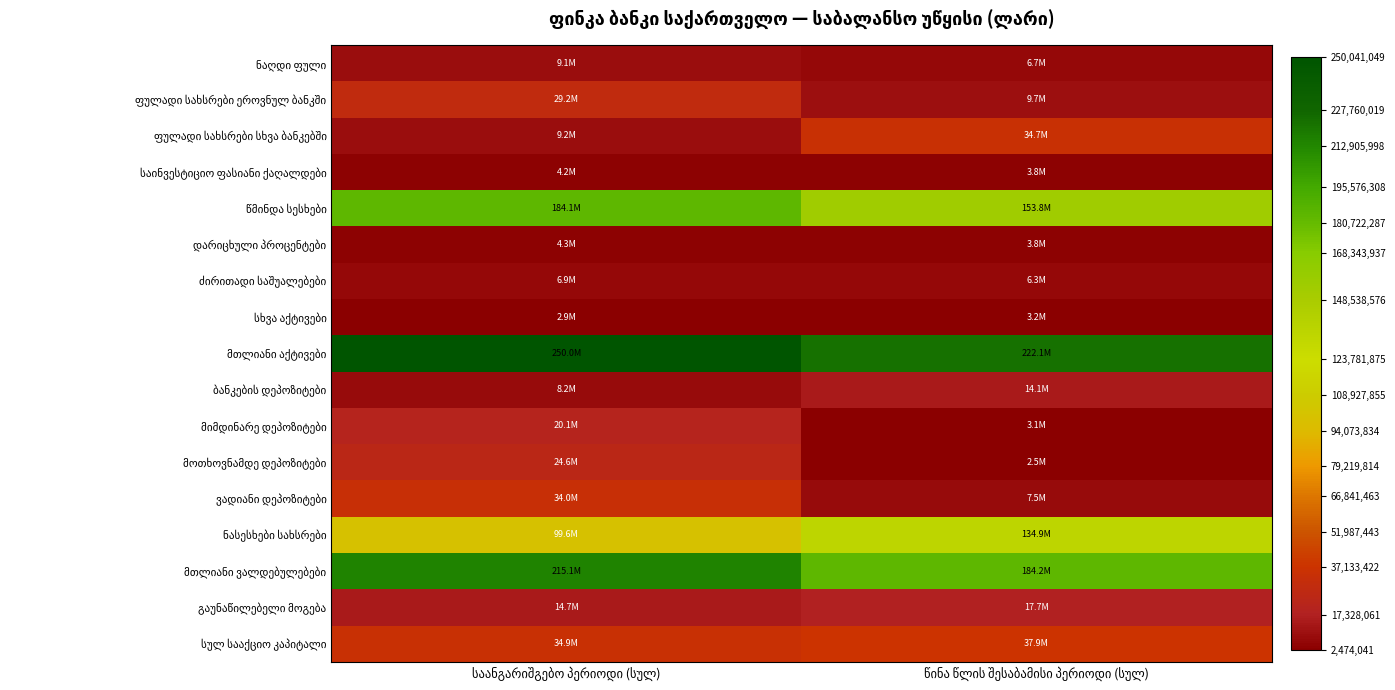

At წინა წლის შესაბამისი პერიოდი (სულ), list the series in order from smallest to largest.

მოთხოვნამდე დეპოზიტები, მიმდინარე დეპოზიტები, სხვა აქტივები, დარიცხული პროცენტები, საინვესტიციო ფასიანი ქაღალდები, ძირითადი საშუალებები, ნაღდი ფული, ვადიანი დეპოზიტები, ფულადი სახსრები ეროვნულ ბანკში, ბანკების დეპოზიტები, გაუნაწილებელი მოგება, ფულადი სახსრები სხვა ბანკებში, სულ სააქციო კაპიტალი, ნასესხები სახსრები, წმინდა სესხები, მთლიანი ვალდებულებები, მთლიანი აქტივები